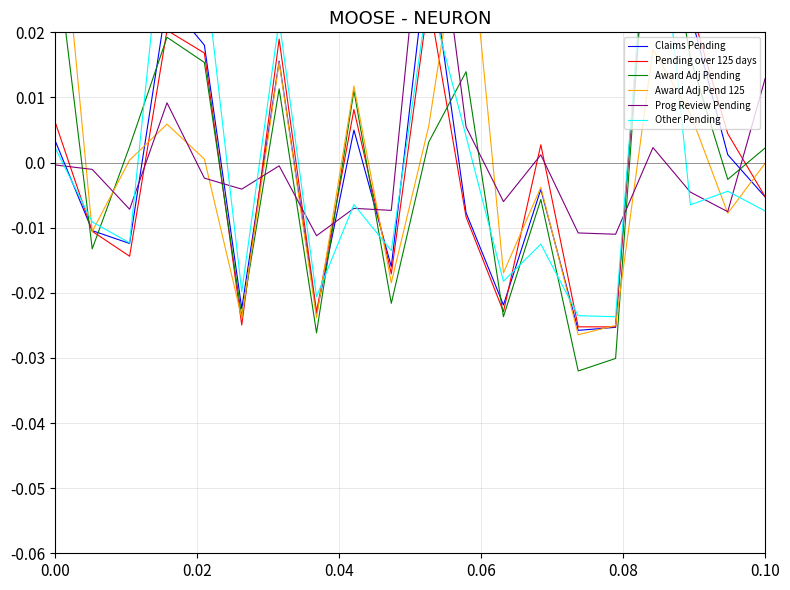

Is the value of Other Pending at 18 greater than the value of Award Adj Pending at 6?

No